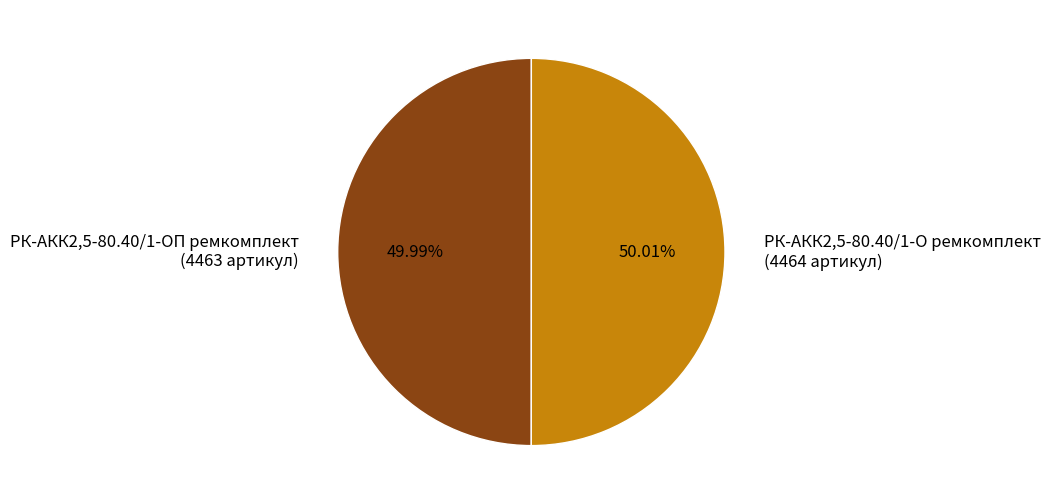

What is the ratio of the value at РК-АКК2,5-80.40/1-О ремкомплект to the value at РК-АКК2,5-80.40/1-ОП ремкомплект?

1.0